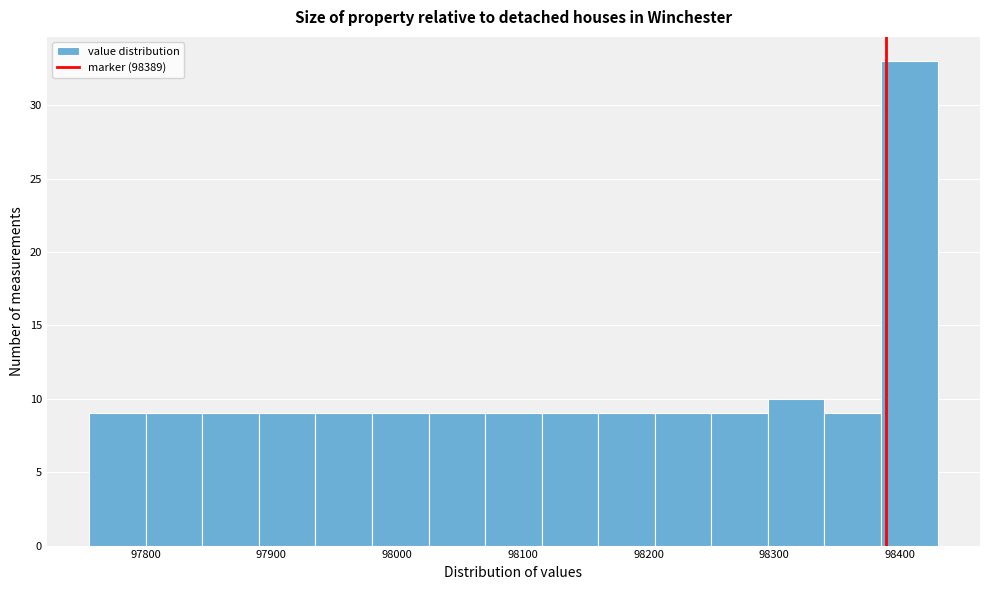

Reading left to right, transcribe this chart: for each bar, give the range it covers on the x-axis and its height. Neither the bar edges nor the heights are printed on the chart, so give them approximately, as read against the axes.

97760 to 97800: 9
97800 to 97850: 9
97850 to 97890: 9
97890 to 97940: 9
97940 to 97980: 9
97980 to 98020: 9
98020 to 98070: 9
98070 to 98110: 9
98110 to 98160: 9
98160 to 98200: 9
98200 to 98250: 9
98250 to 98290: 9
98290 to 98340: 10
98340 to 98380: 9
98380 to 98430: 33